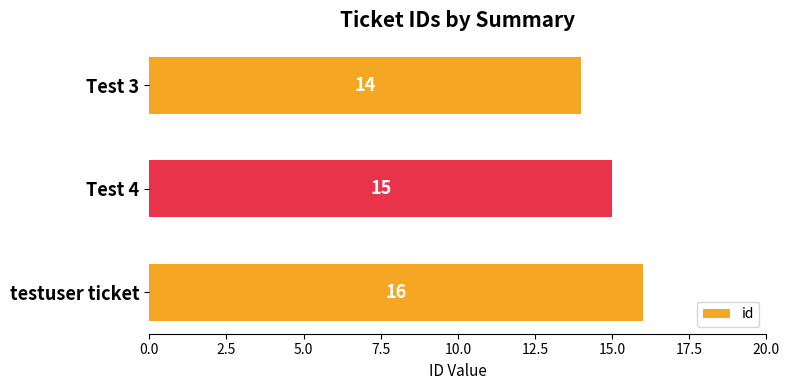

How many data points does each series have?

3